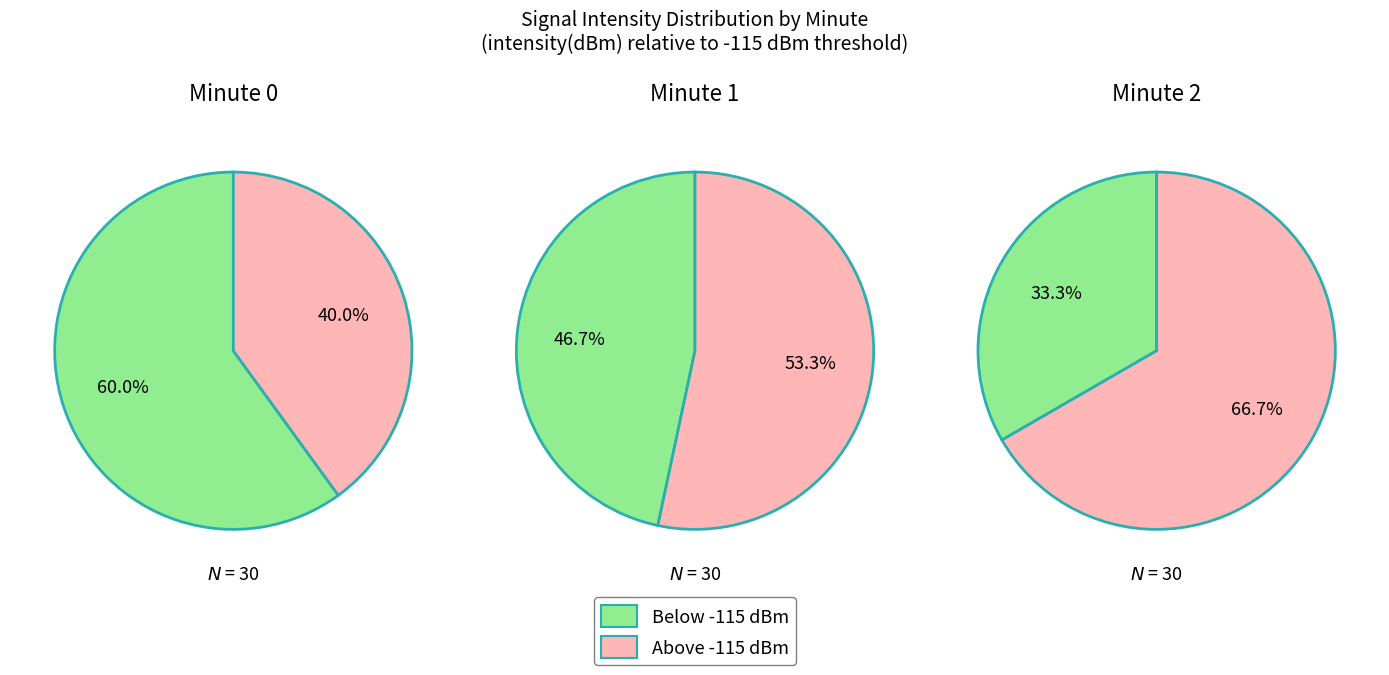

What is the difference between the highest and lowest values at 0?

8